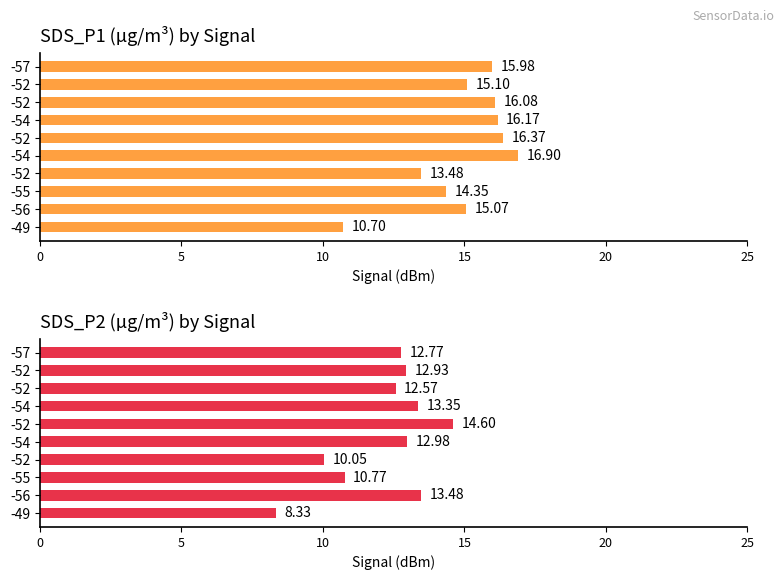

Does the chart contain stacked bars?

No